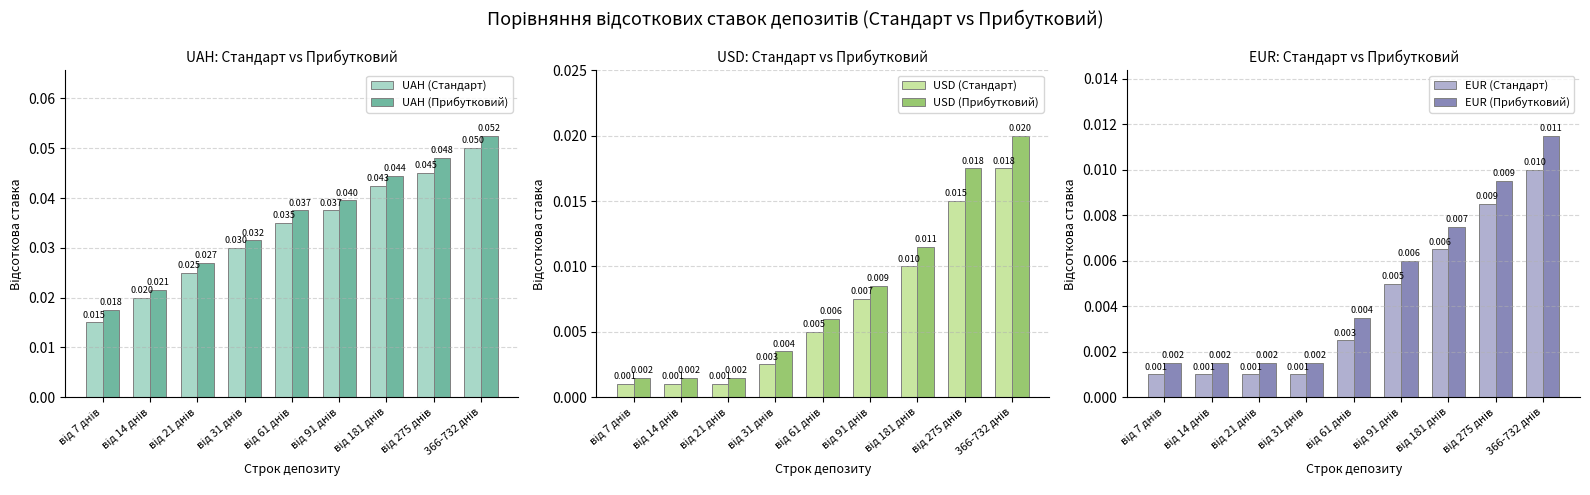

True or false: UAH (Прибутковий) has a value of 0.0 at від 14 днів.

False